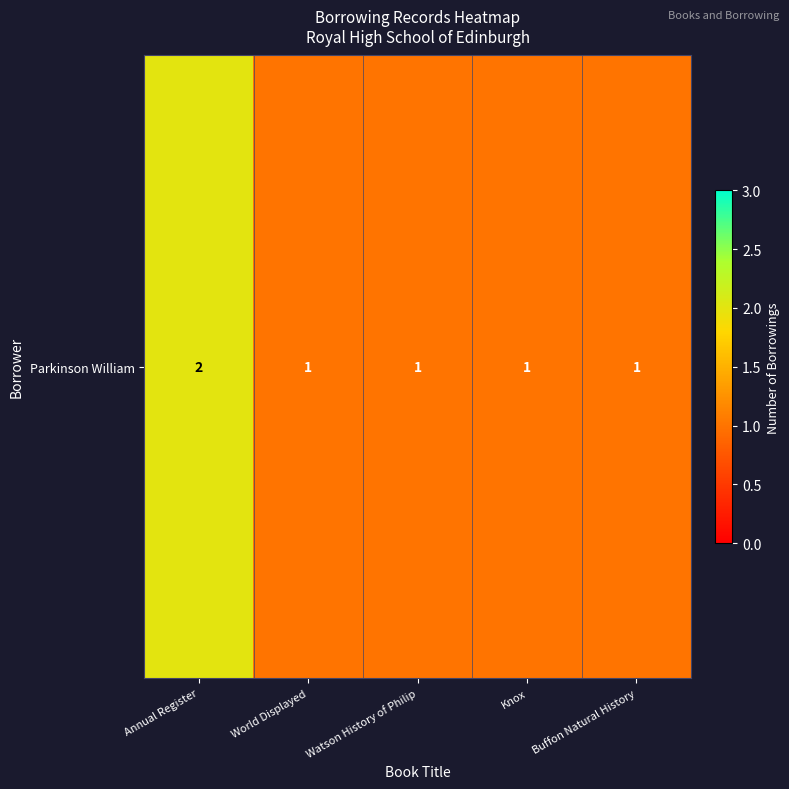

Which has a higher value, Watson History of Philip or Annual Register?

Annual Register